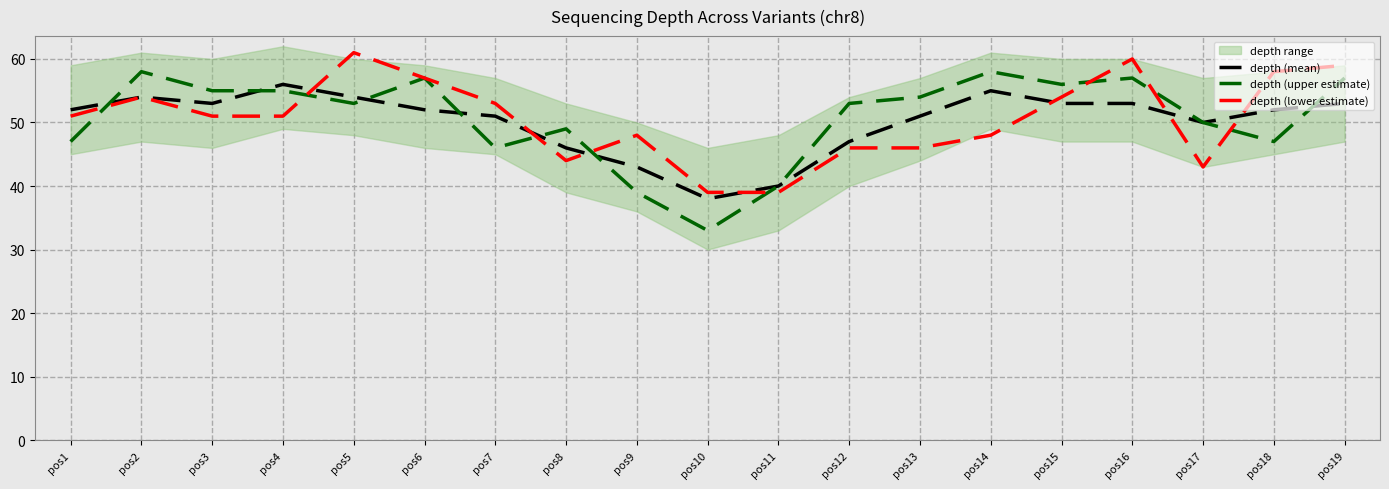

What is the value of the depth (lower estimate) point at the 7th from the left?

53